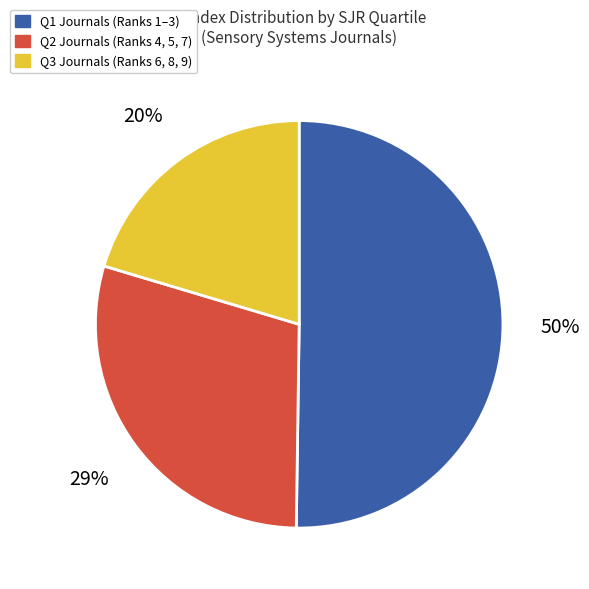

Is there any slice that represents more than half of the pie?

Yes